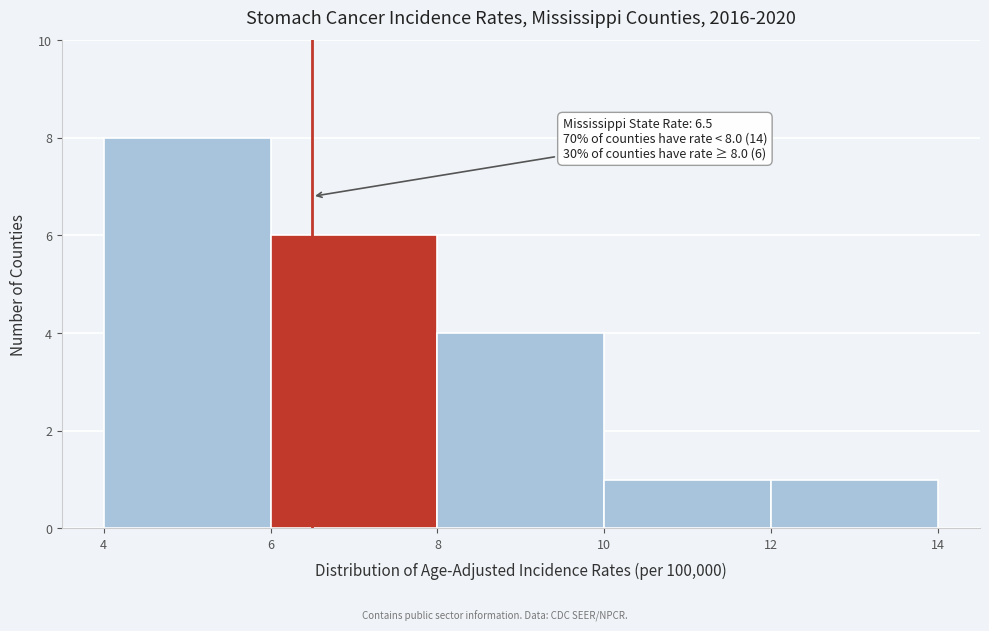

Which range on the x-axis has the tallest bar?

4 to 6